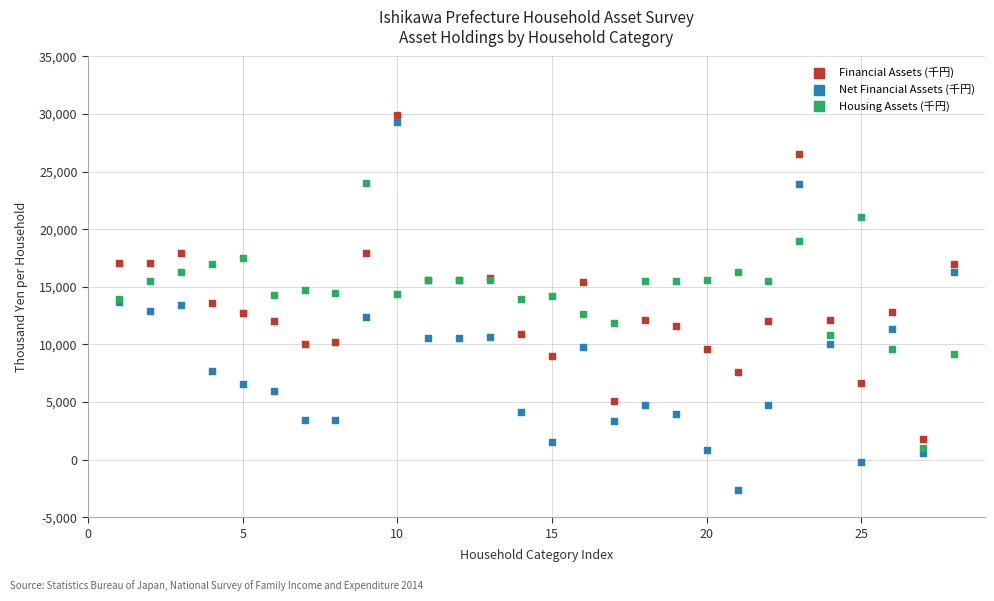

What is the X range (max minus min) for the scatter plot?

27